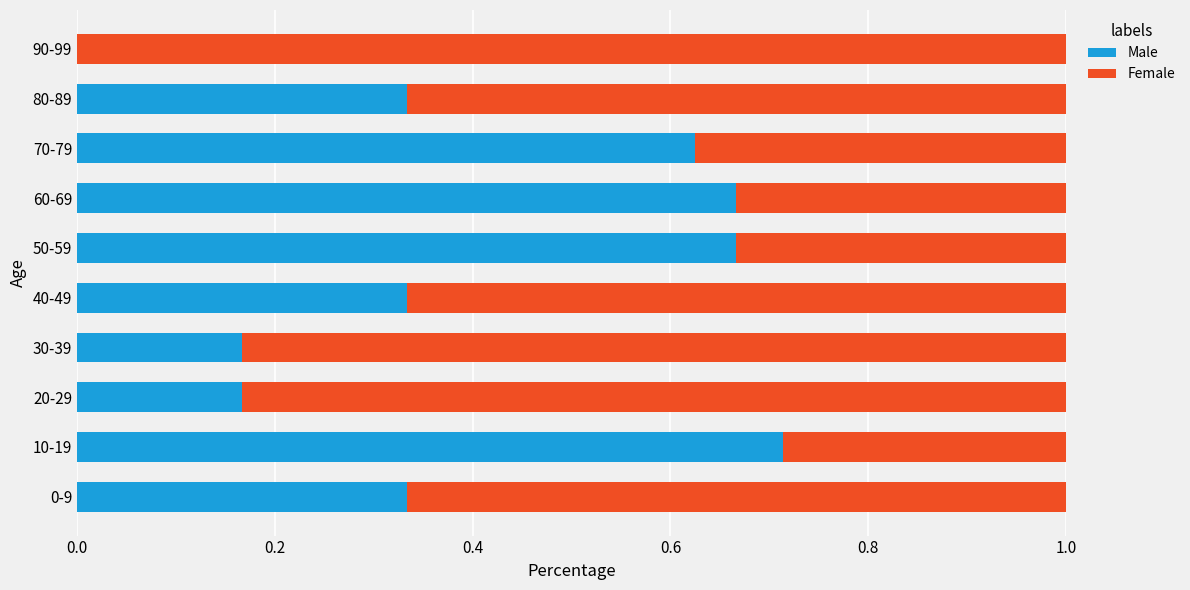

What is the total value across all series at 70-79?

1.0